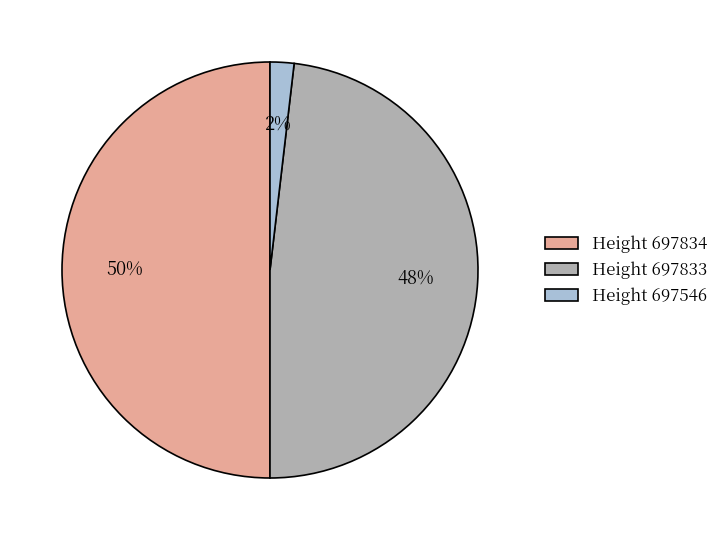

What is the largest slice in the pie chart?

Height 697834